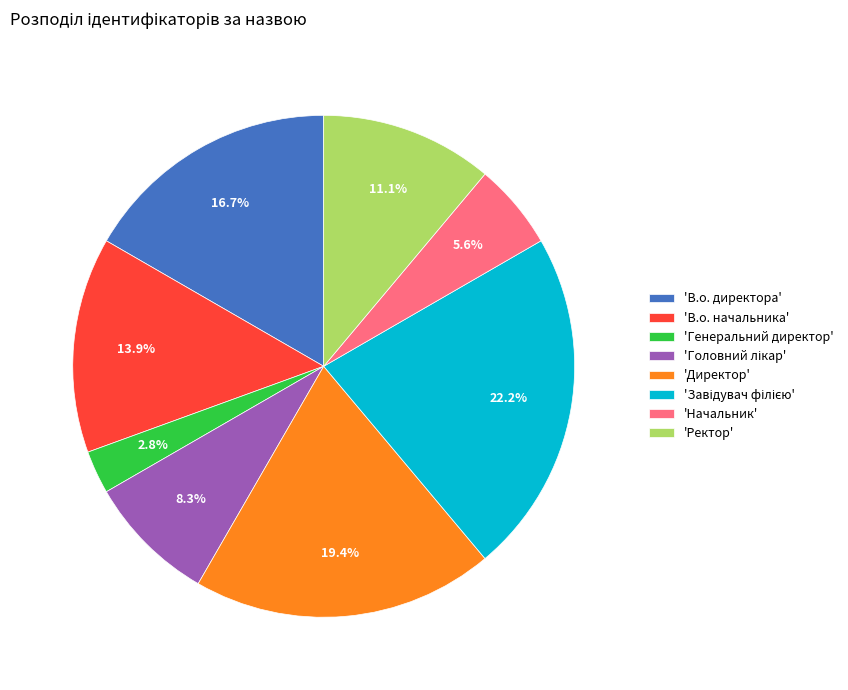

Between 'Ректор' and 'Начальник', which is larger?

'Ректор'